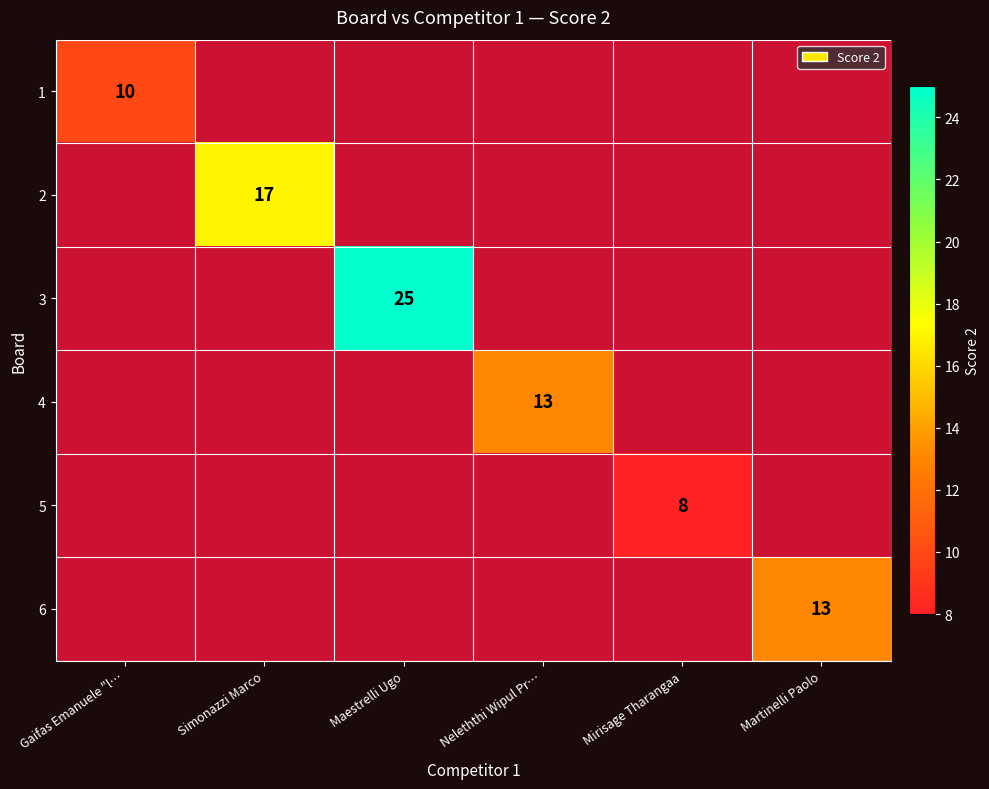

Which has a higher value, Martinelli Paolo or Simonazzi Marco?

Simonazzi Marco